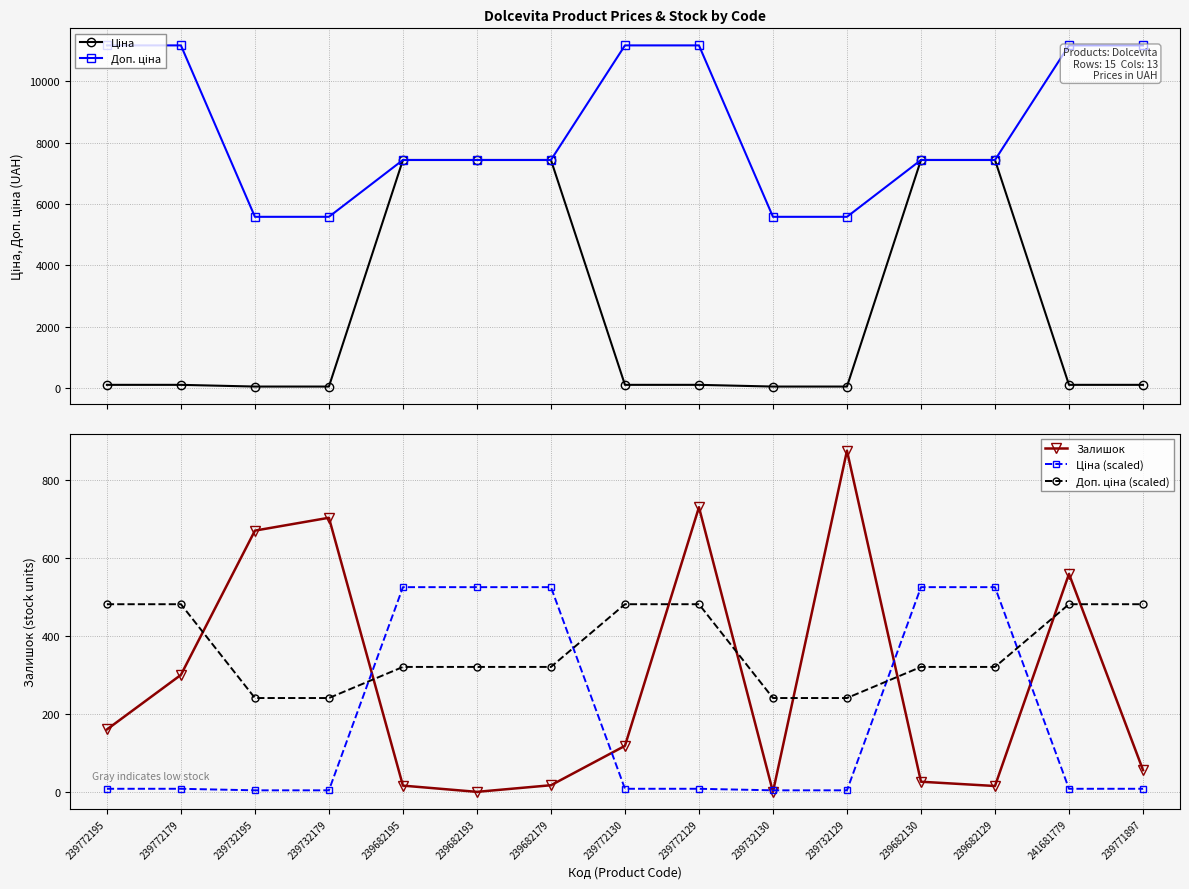

What is the label of the 5th point from the left?

239682195